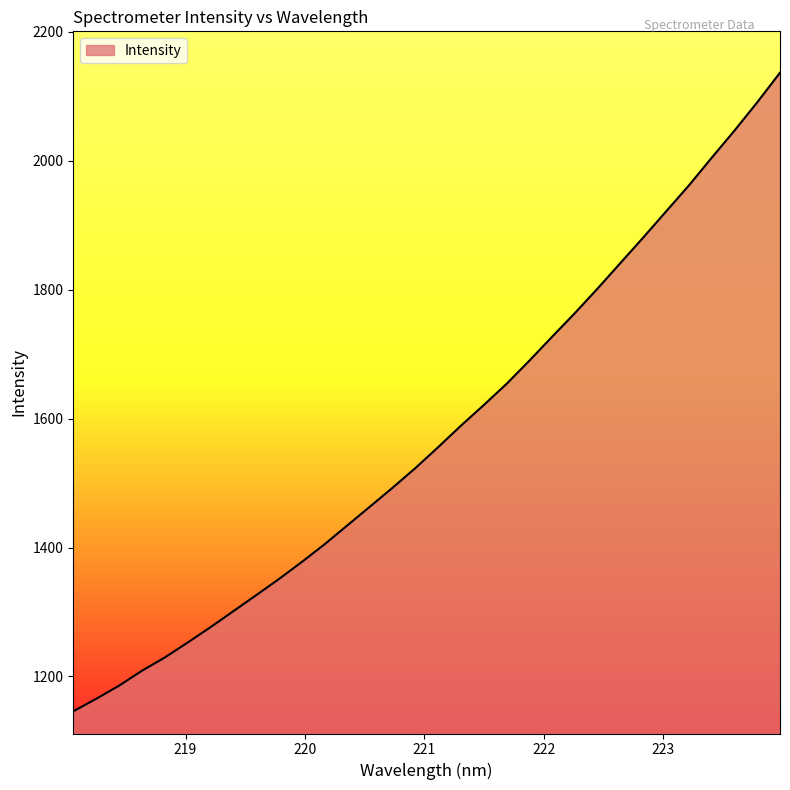

What is the greatest value displayed?

2136.4